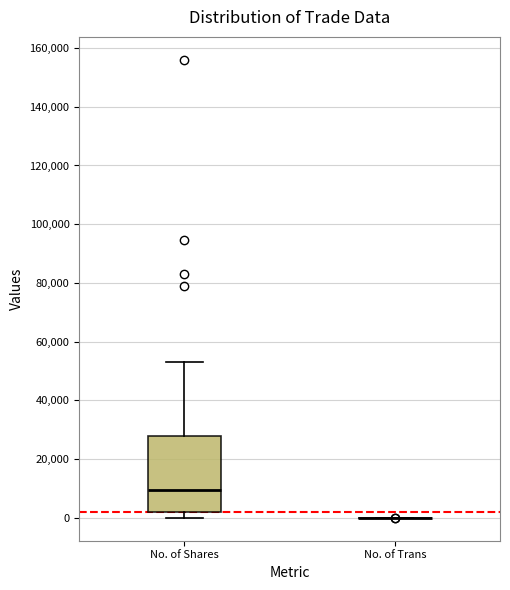

Comparing the boxes themselves (not the whiskers), which one is the tallest?

No. of Shares